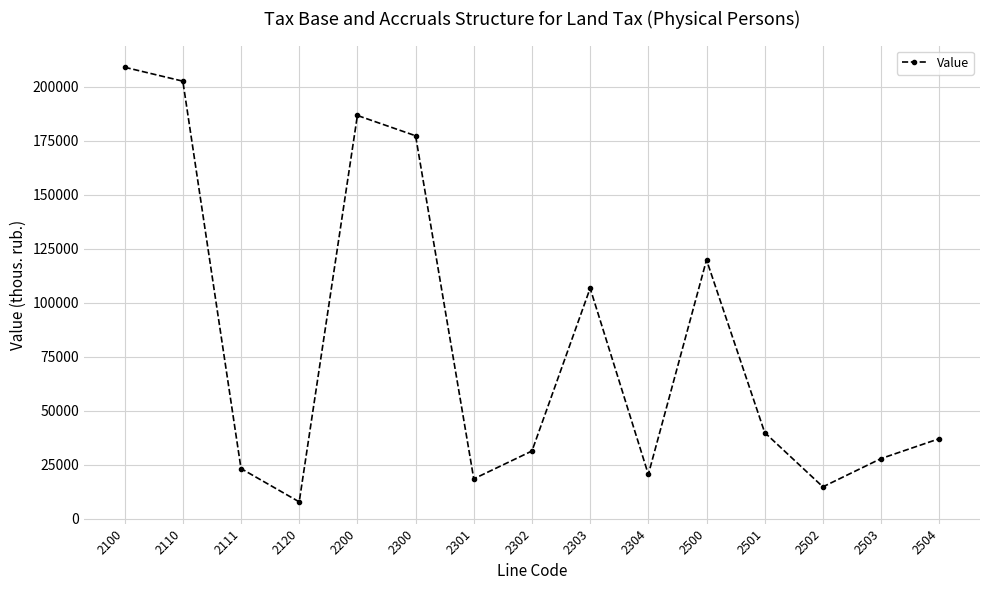

What is the difference between the values at 2120 and 2302?

23521